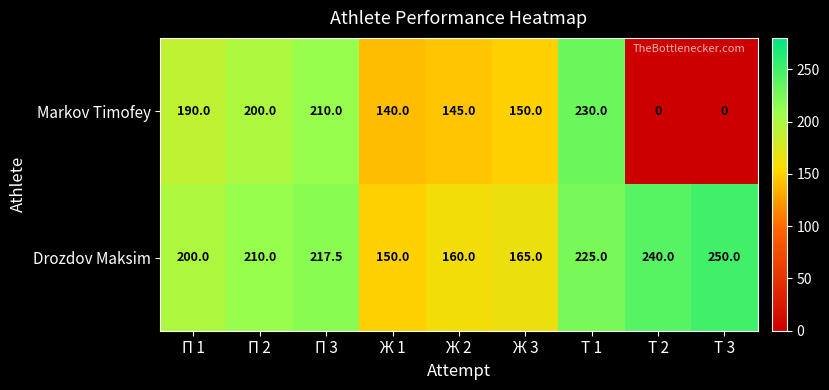

Reading left to right, list all the values displayed in this chart.

Markov Timofey: 190.0	200.0	210.0	140.0	145.0	150.0	230.0	0.0	0.0
Drozdov Maksim: 200.0	210.0	217.5	150.0	160.0	165.0	225.0	240.0	250.0